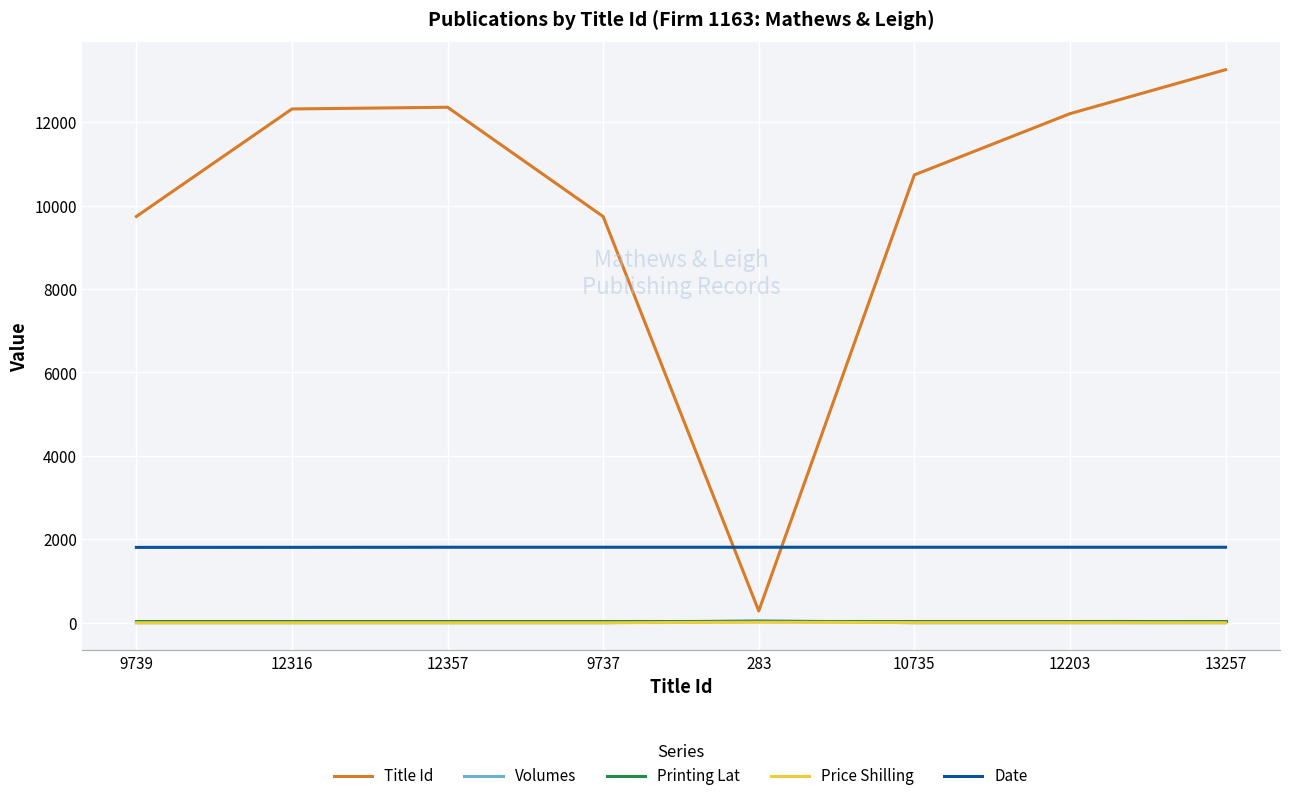

What is the difference between the maximum and minimum values in the Title Id series?

12974.0